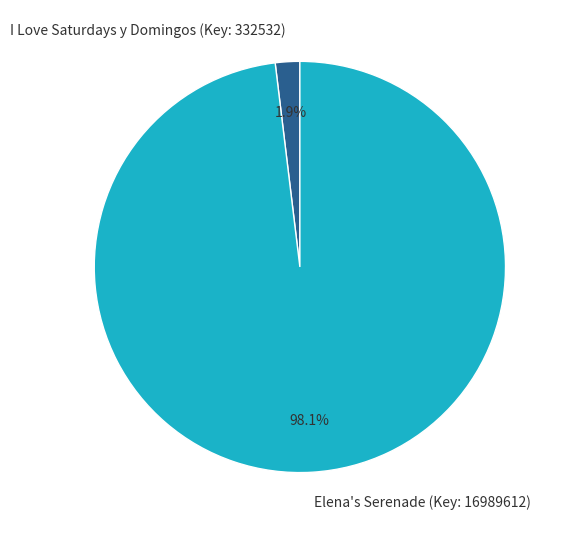

Which slice is the smallest?

I Love Saturdays y Domingos (Key: 332532)